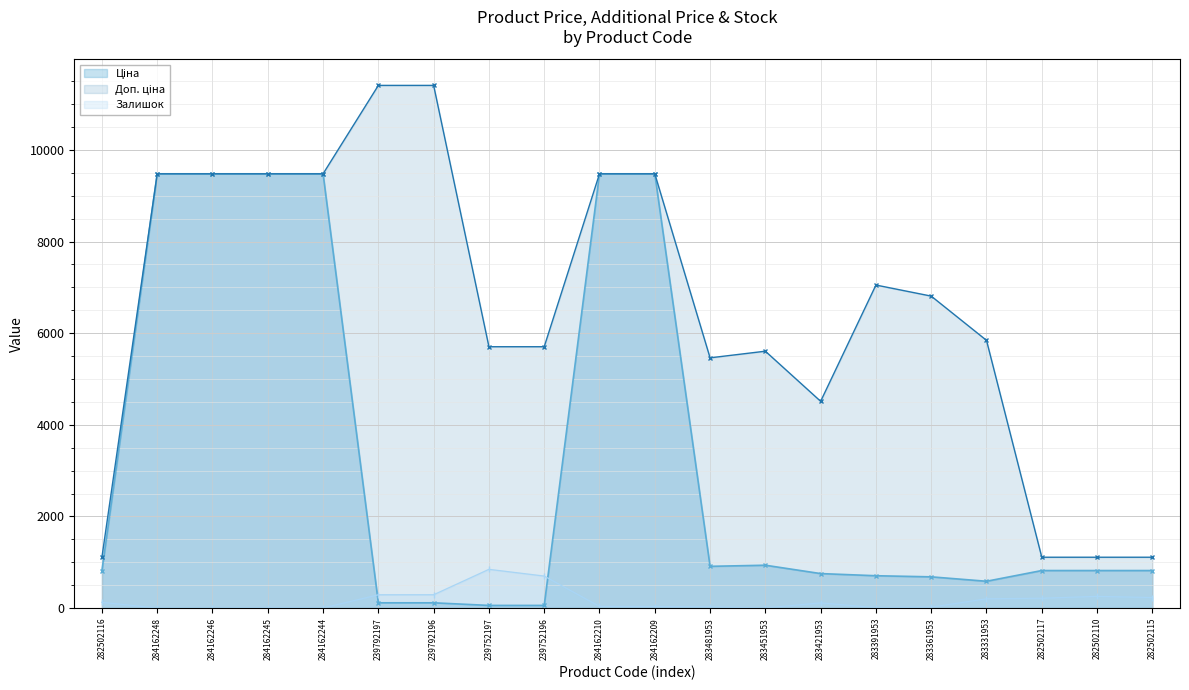

Is it true that Залишок equals 39.9 at 283481953?

False